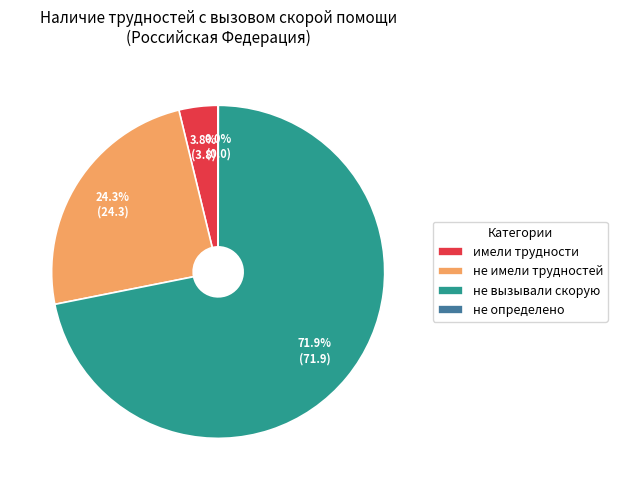

What is the ratio of the value at не имели трудностей to the value at не вызывали скорую?

0.3